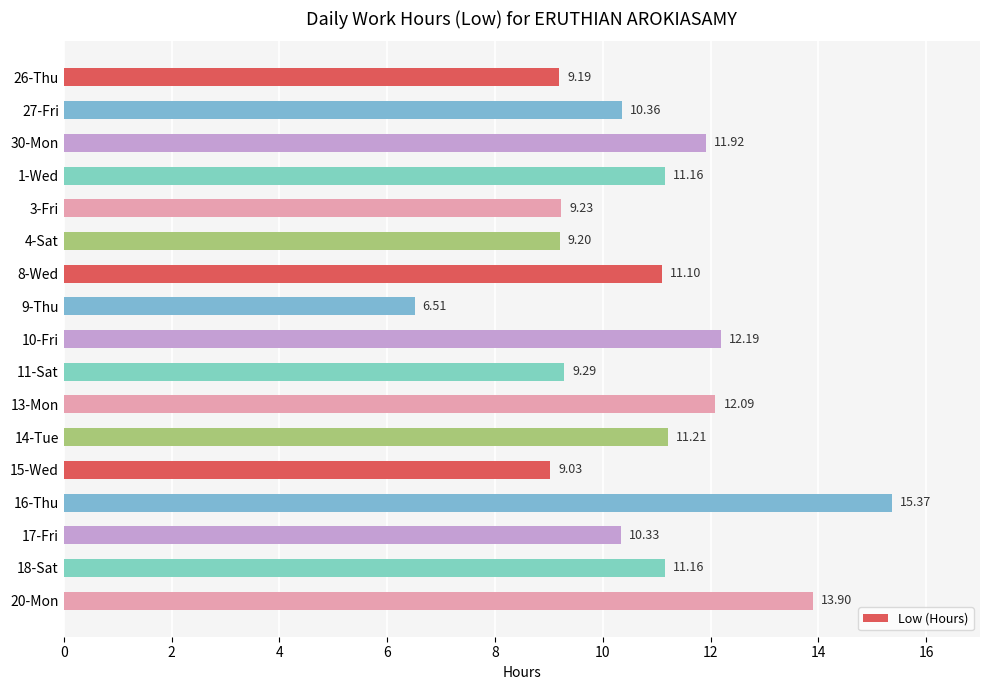

What is the change in value from 13-Mon to 16-Thu?

+3.3